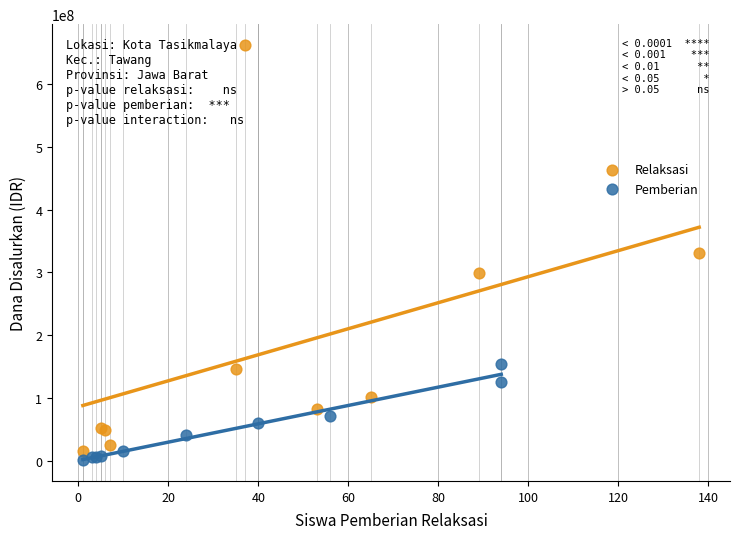

Which series contains the lowest Y value?

Pemberian